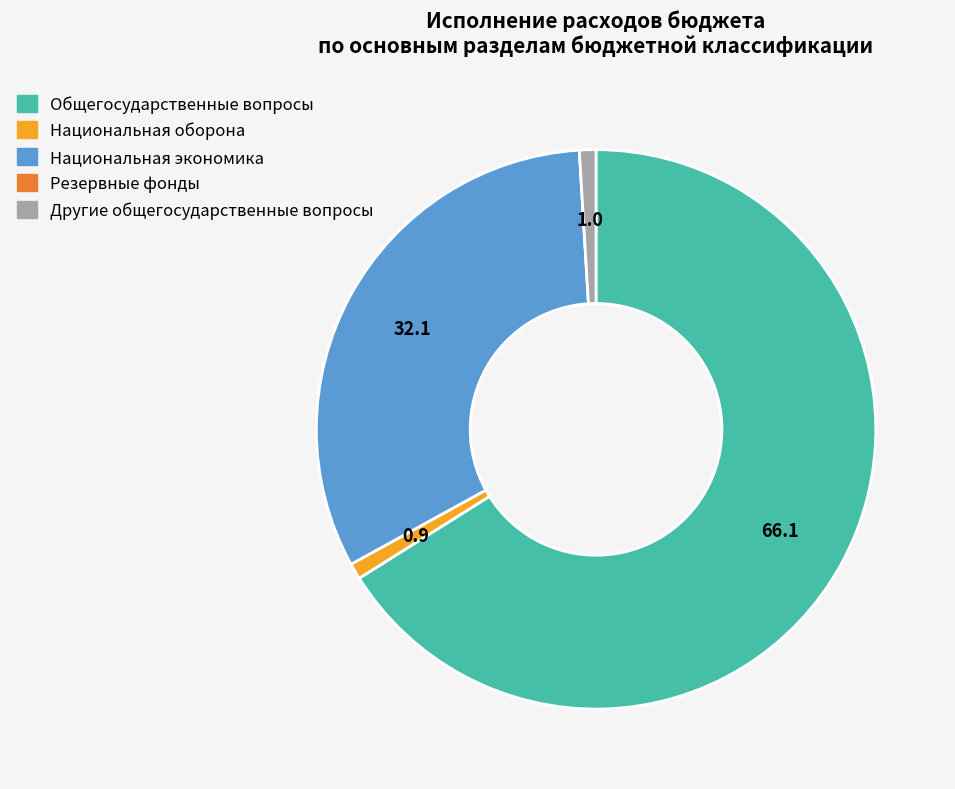

Does any single category account for the majority?

Yes